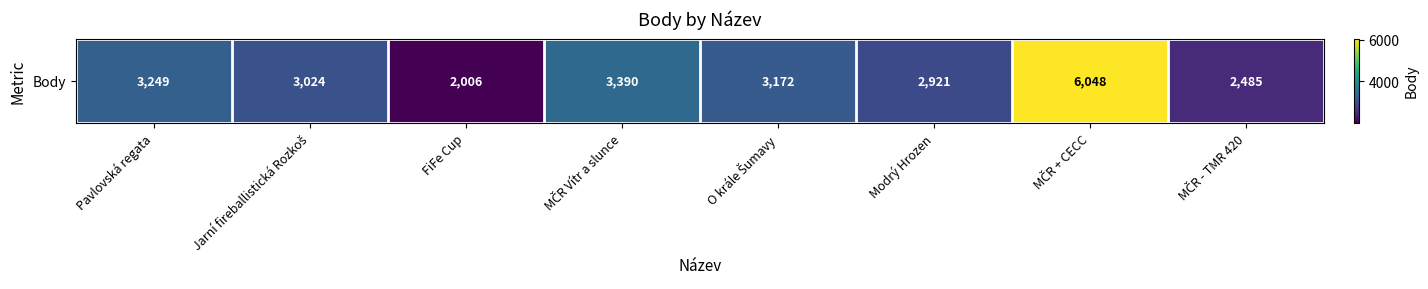

List the labels in order of value, smallest first.

FiFe Cup, MČR - TMR 420, Modrý Hrozen, Jarní fireballistická Rozkoš, O krále Šumavy, Pavlovská regata, MČR Vítr a slunce, MČR + CECC